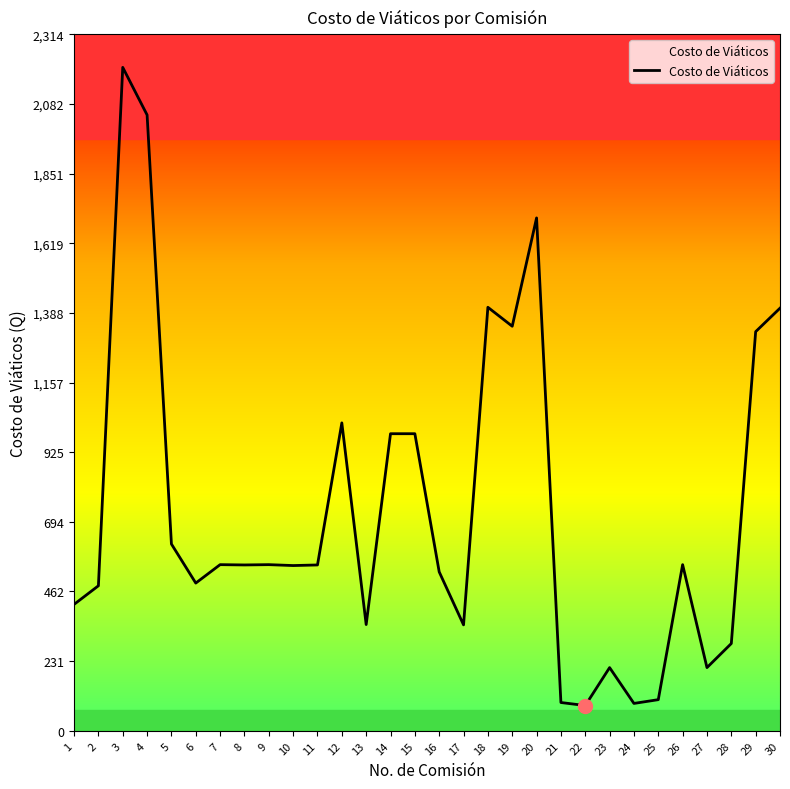

At which category does the chart reach its peak across all series?

3